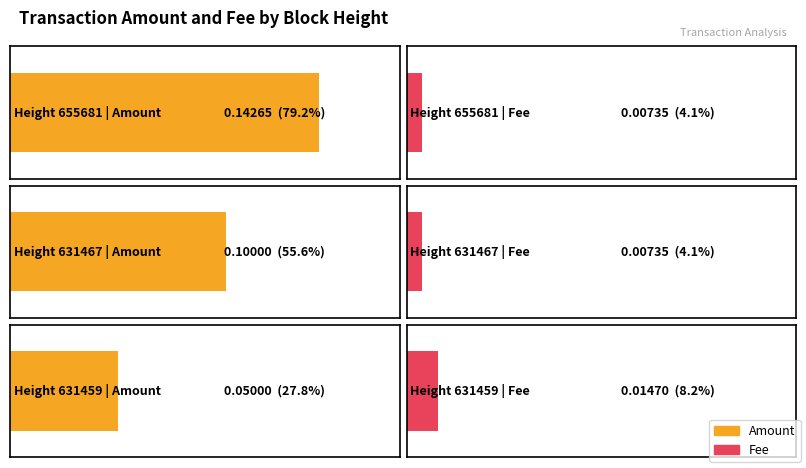

True or false: Fee has a value of 0.0 at 655681.

True